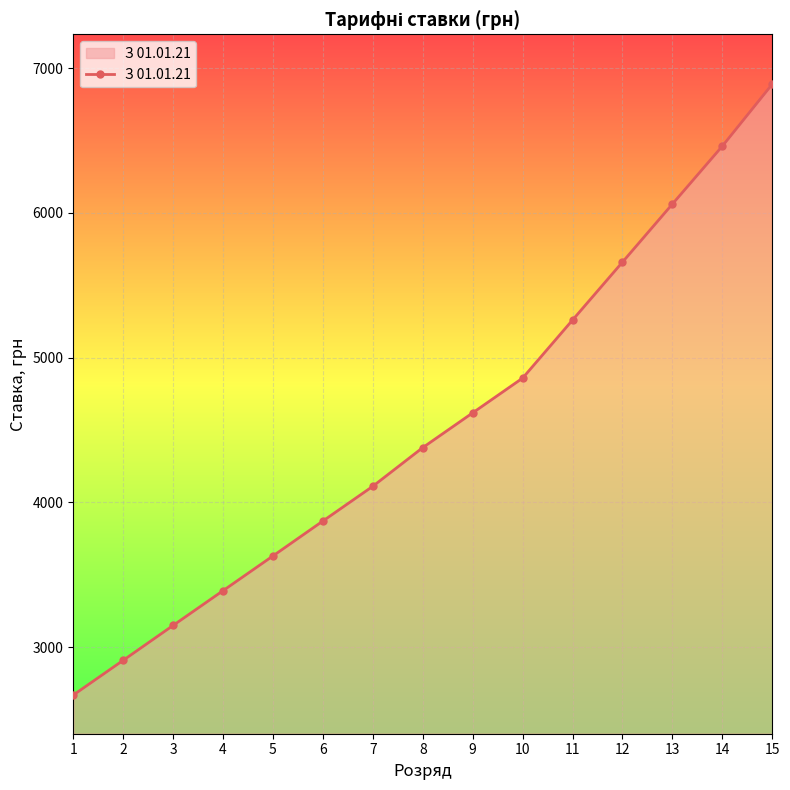

True or false: there are more than 2 points higher than both neighbors.

False